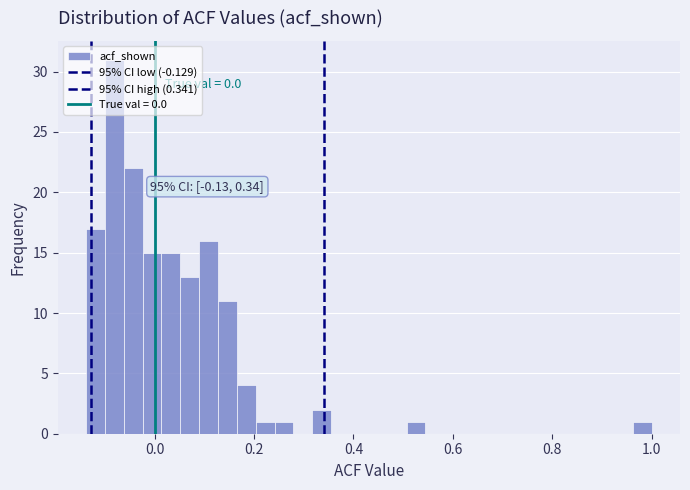

Read against the x-axis, roughly where is the centre of the tallest bar?

-0.08